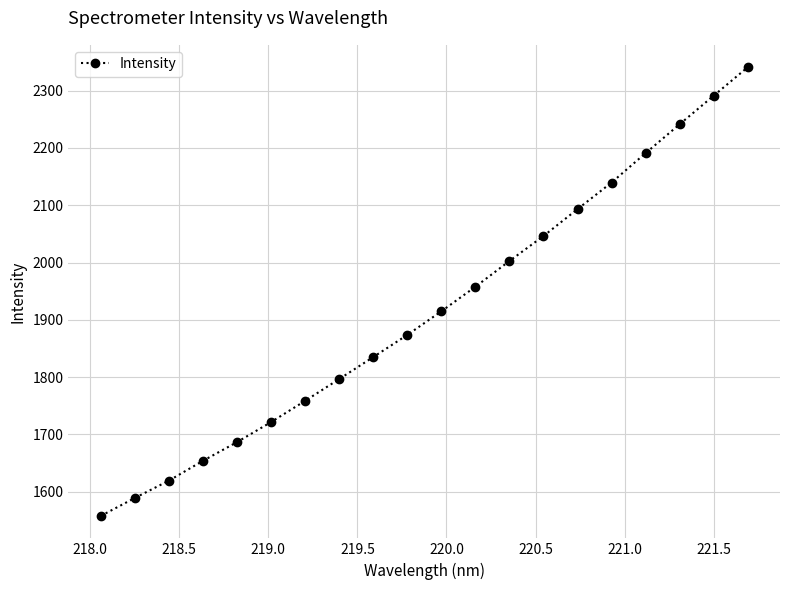

What is the difference between the maximum and minimum values?

782.8